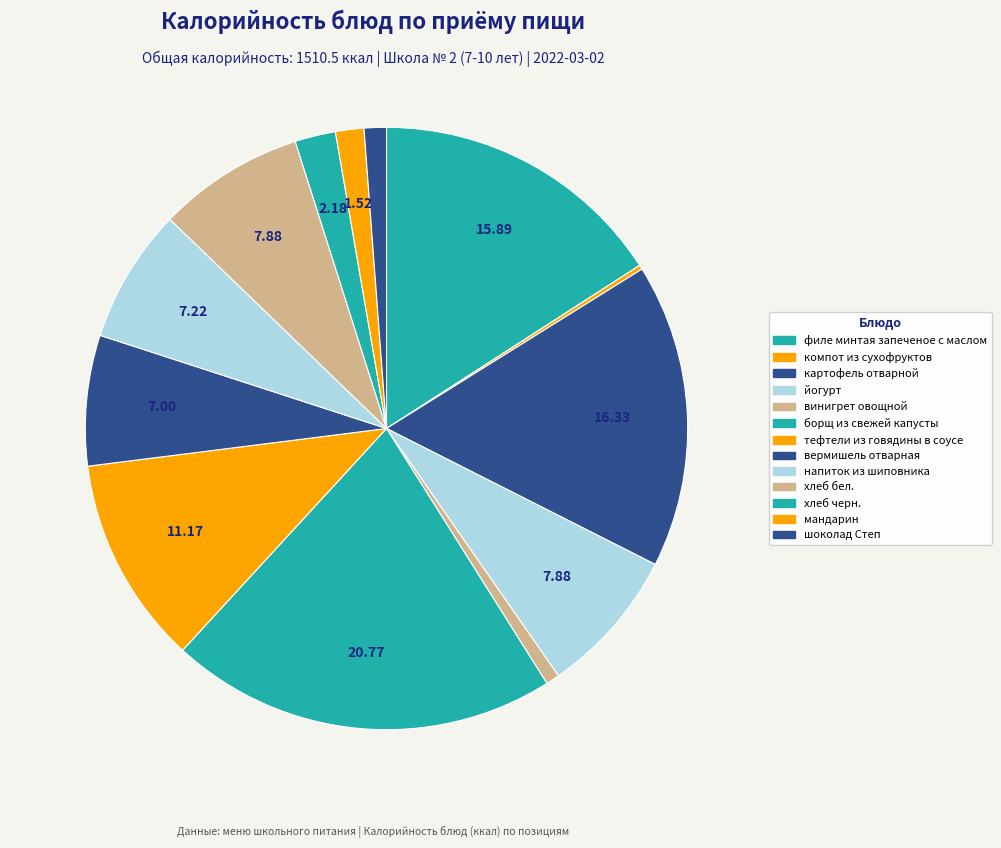

The шоколад Степ slice represents 1% of the pie. True or false?

True